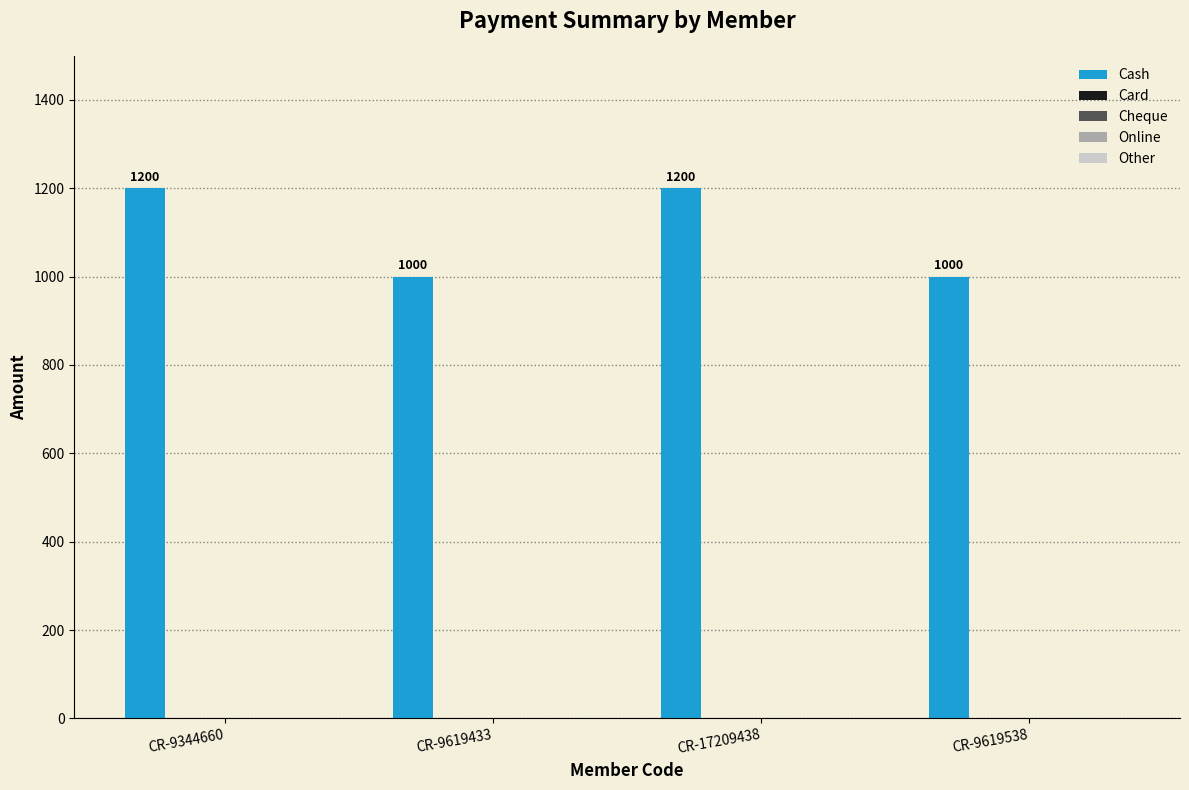

What is the value of the 4th bar from the left?

1000